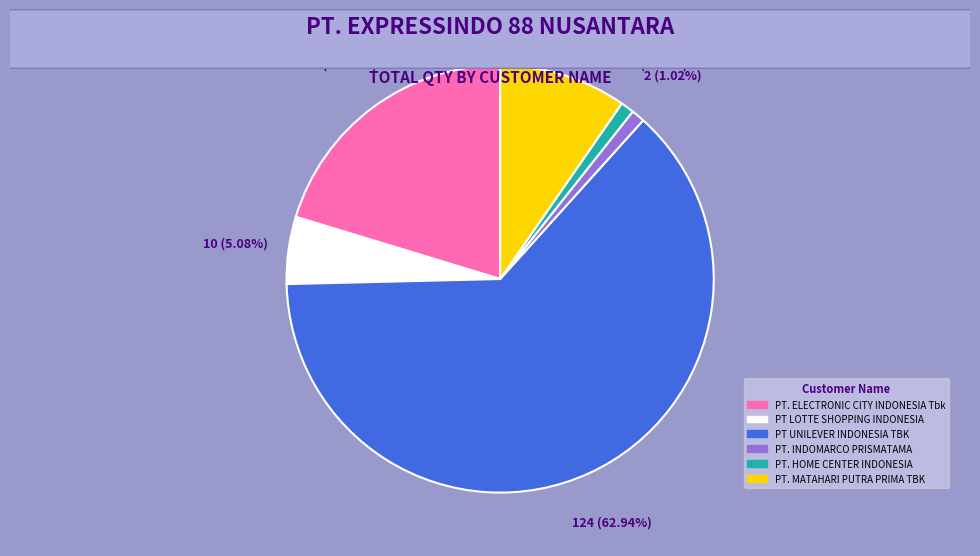

Is it true that PT. INDOMARCO PRISMATAMA is 11% of the pie?

False